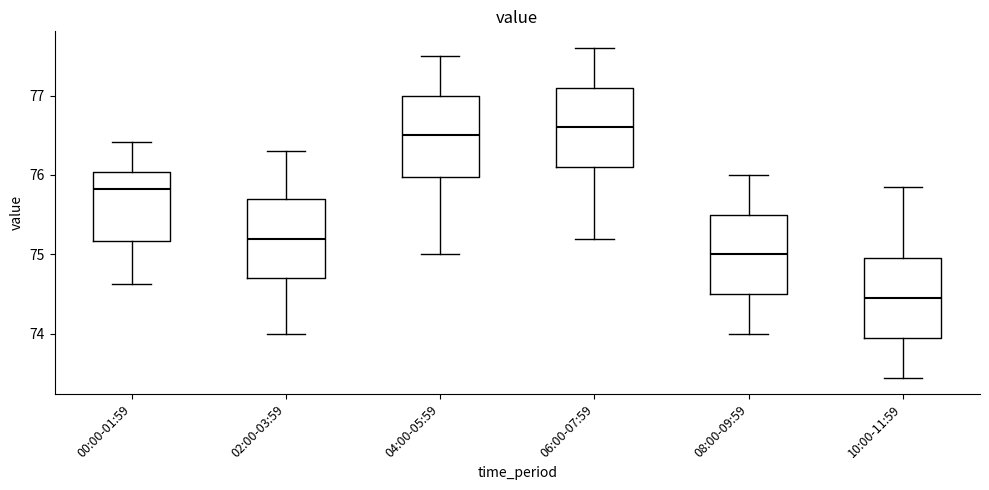

Which box has the lowest median line?

10:00-11:59